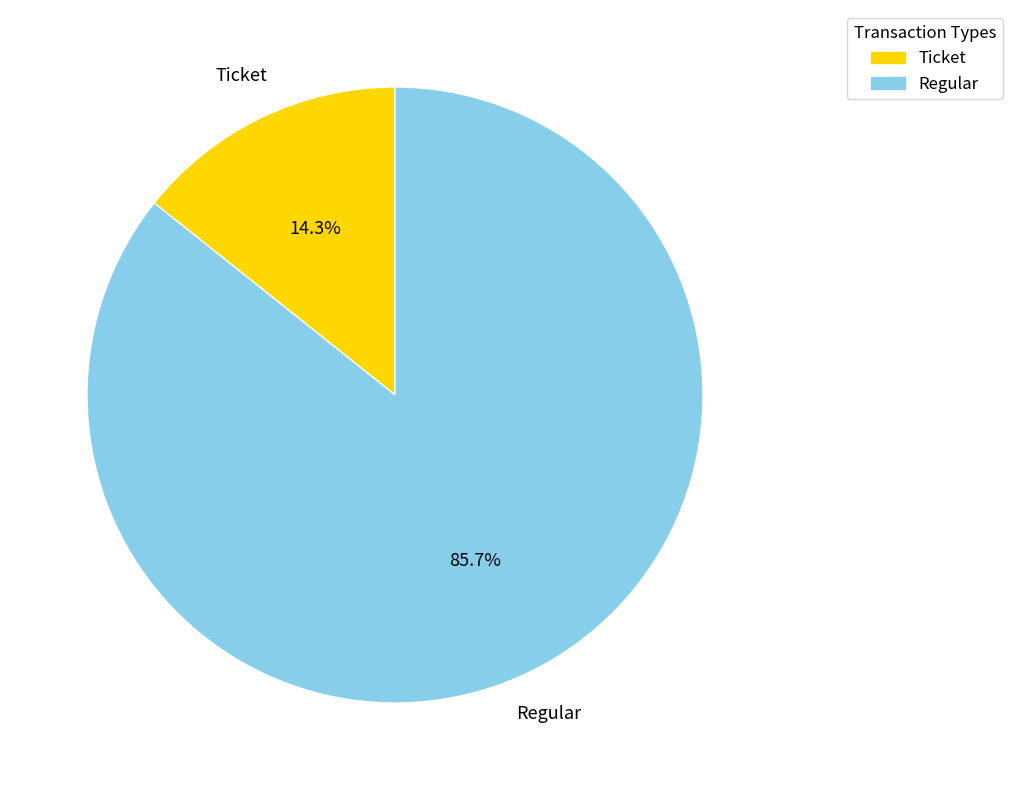

Which category has the biggest portion of the pie?

Regular